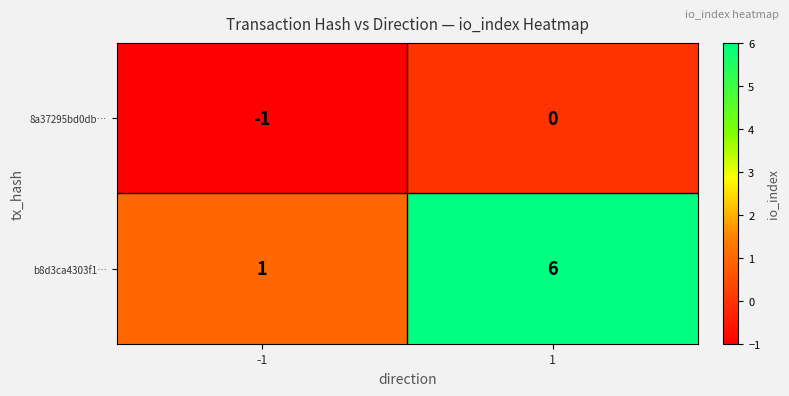

Rank the series by their maximum value, from highest to lowest.

b8d3ca4303f1…, 8a37295bd0db…